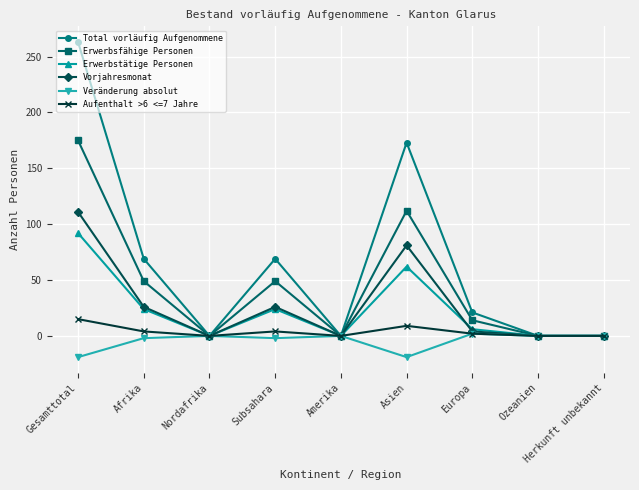

What is the difference between the second highest and second lowest values in the Vorjahresmonat series?

81